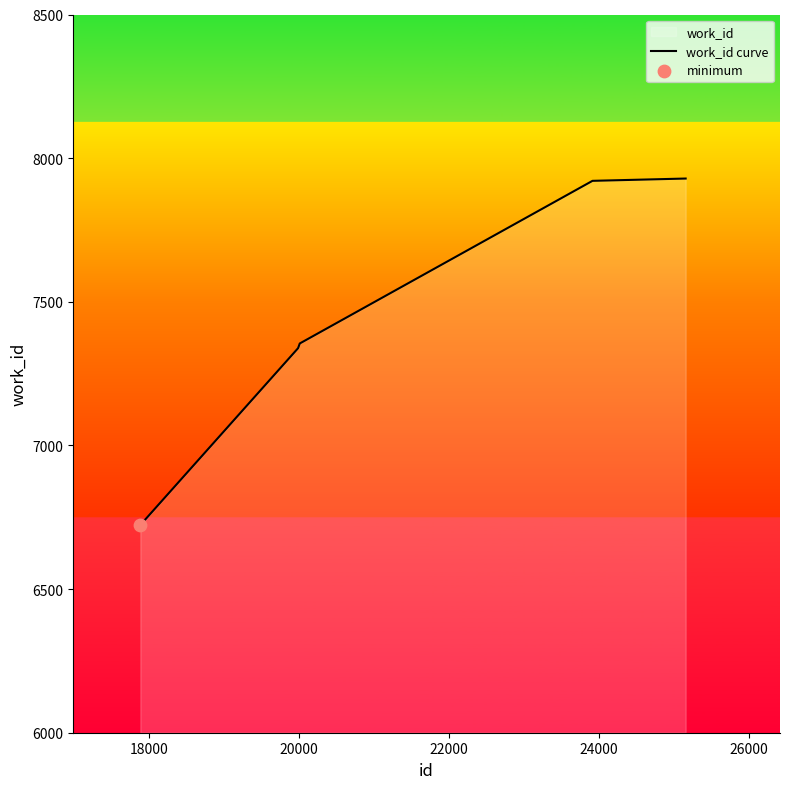

What is the sum of all values?

51960